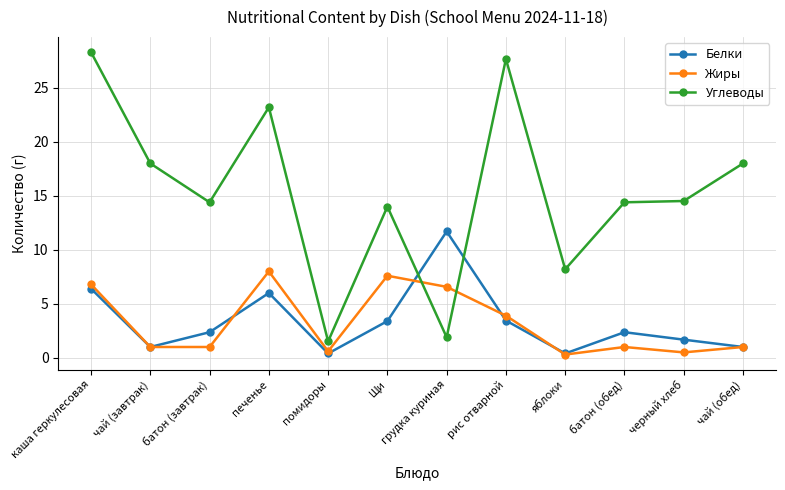

What is the difference between the second highest and second lowest values in the Белки series?

6.0